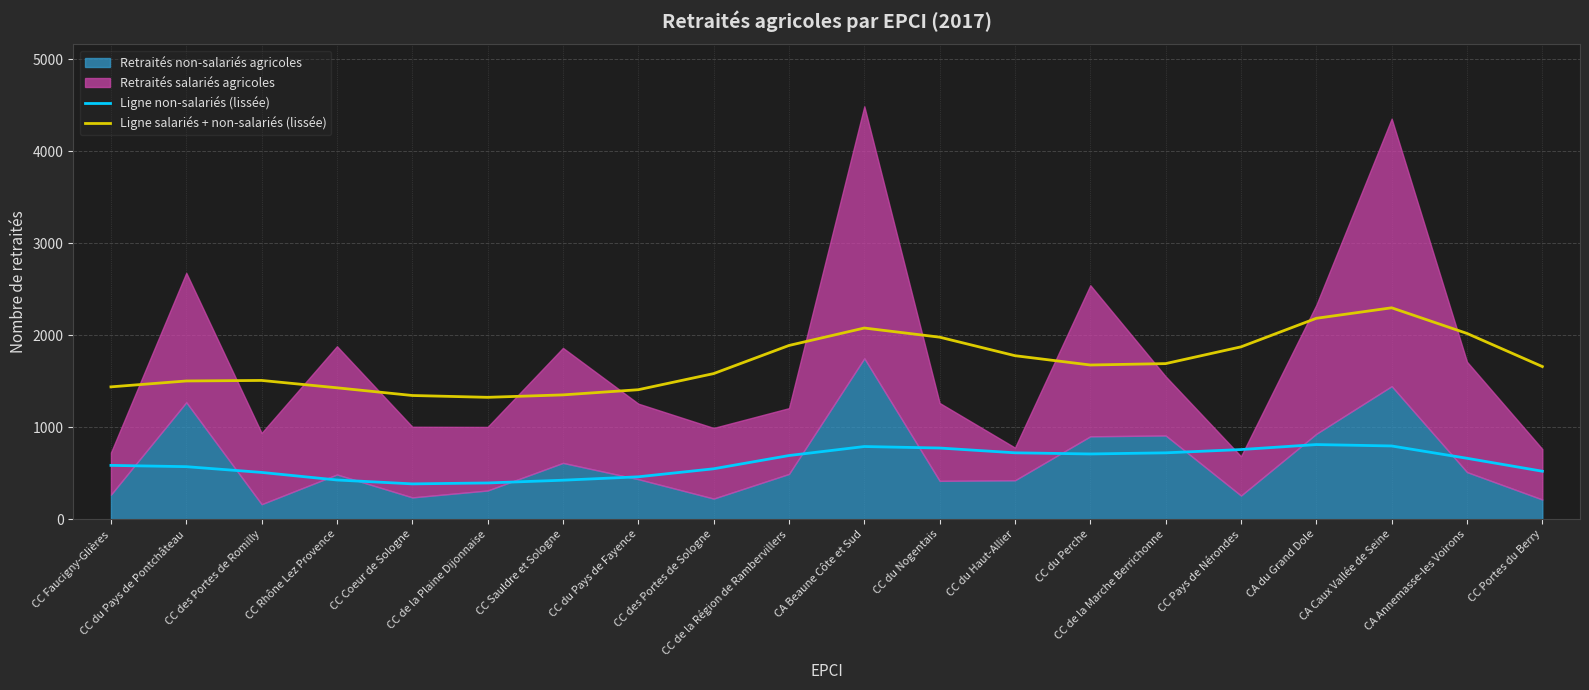

True or false: Ligne non-salariés (lissée) and Ligne salariés + non-salariés (lissée) intersect in this chart.

False